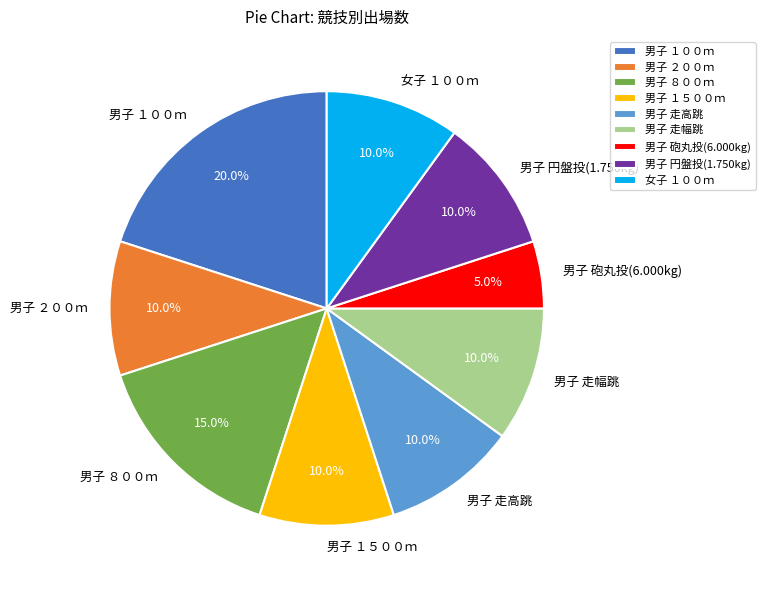

To the nearest percent, what portion does 男子 走高跳 represent?

10%